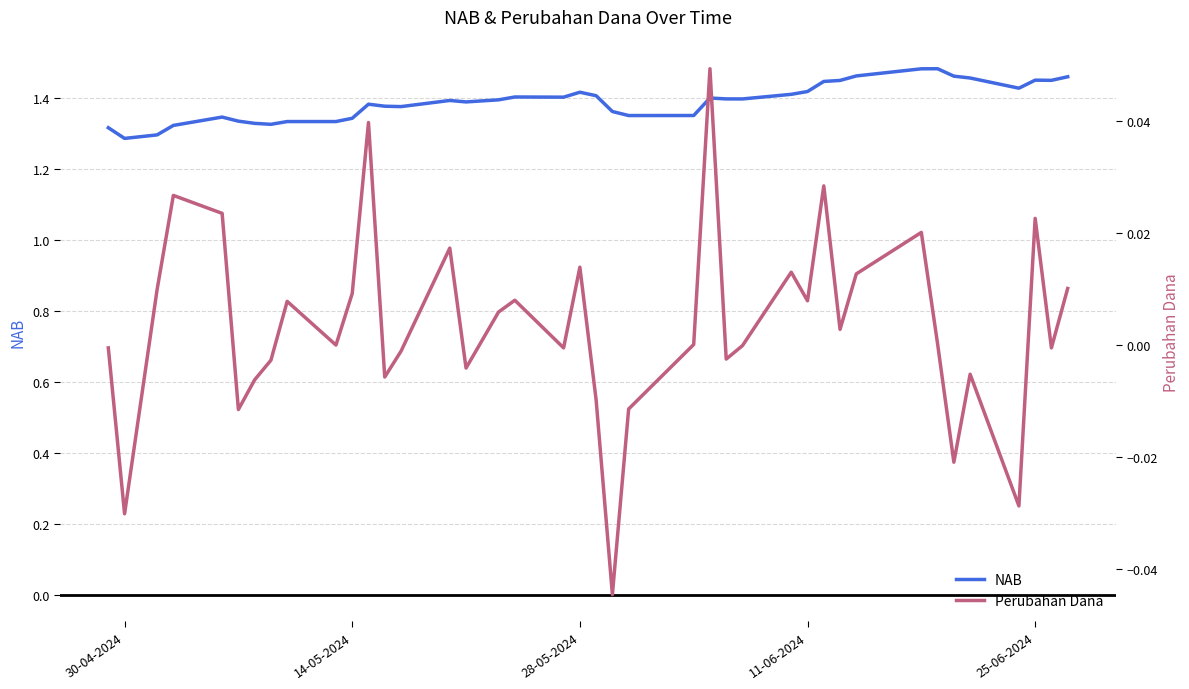

The NAB series shows 1.4 at 28-05-2024. True or false?

True